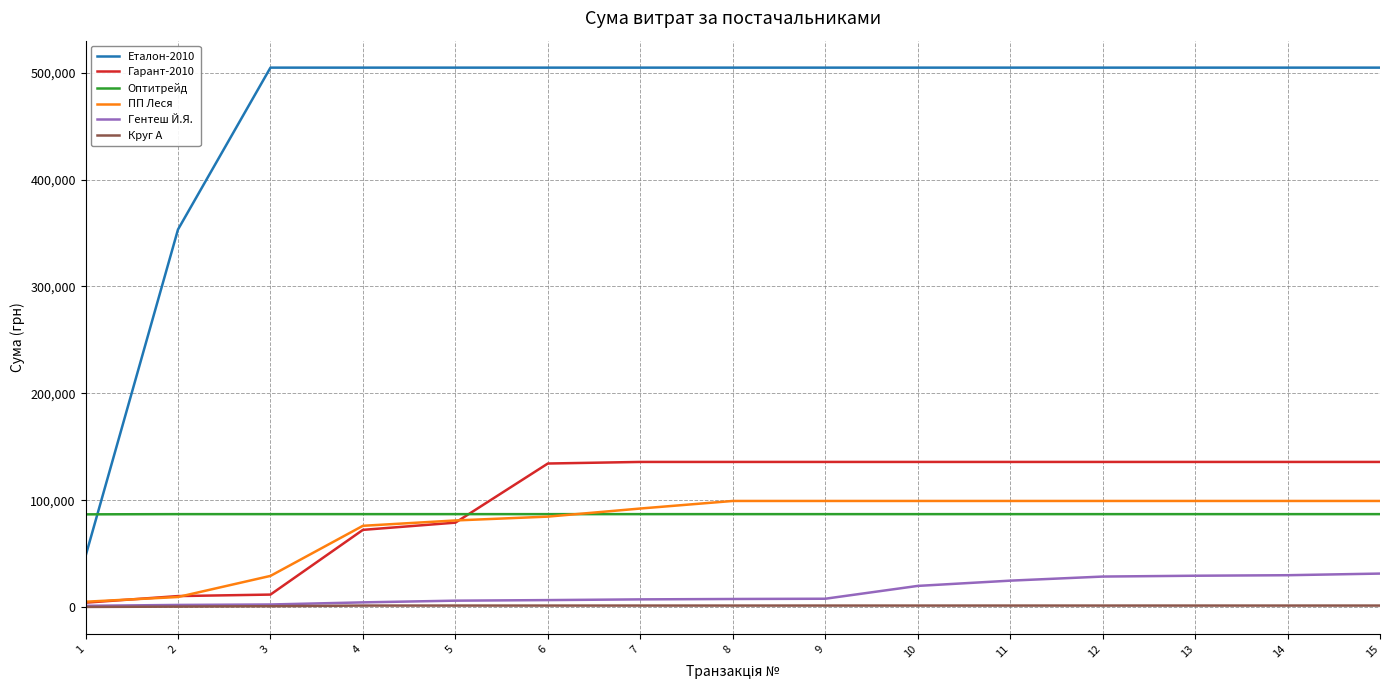

What is the difference between the maximum and minimum values in the ПП Леся series?

94248.7